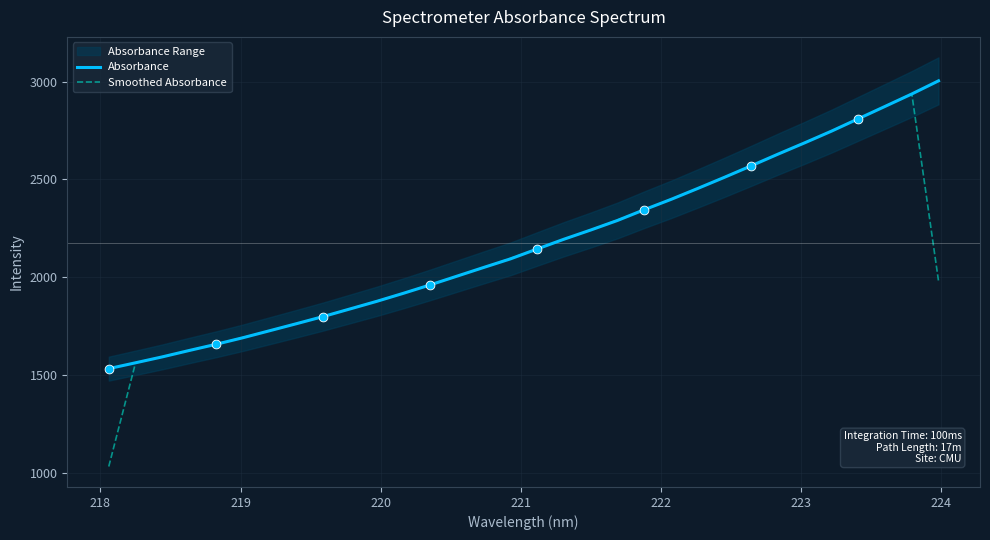

What is the lowest value of the Smoothed Absorbance series?

1031.3